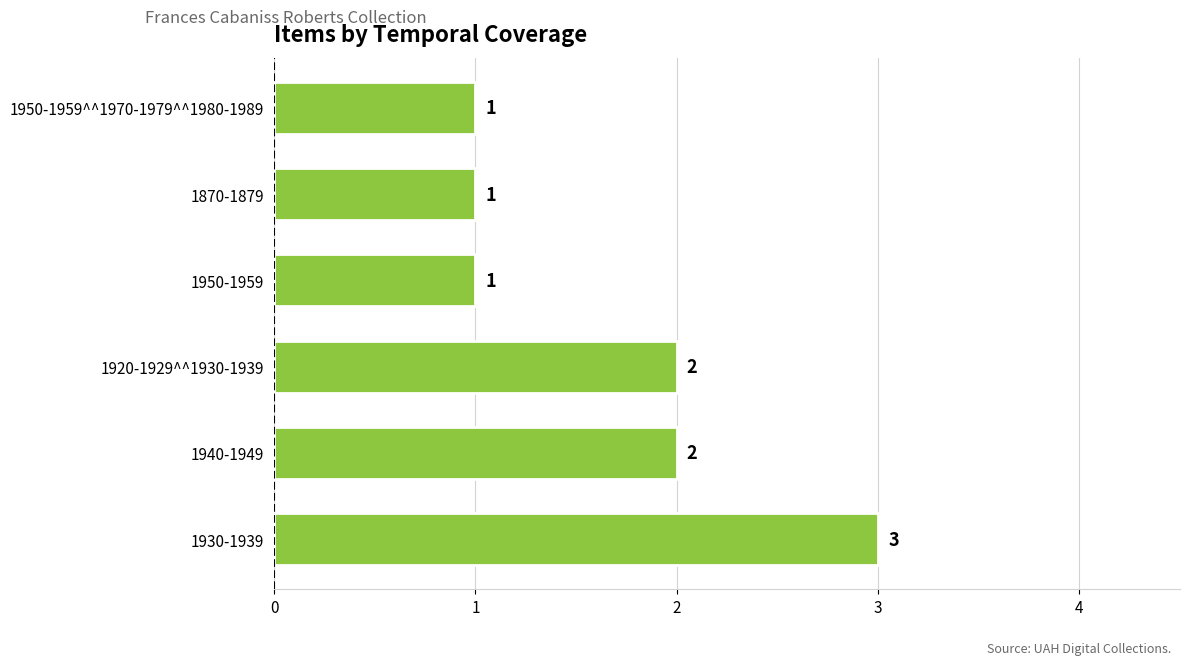

What is the sum of the values at 1930-1939 and 1920-1929^^1930-1939?

5